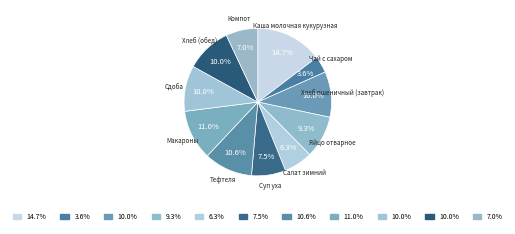

To the nearest percent, what is the average slice percentage?

9%